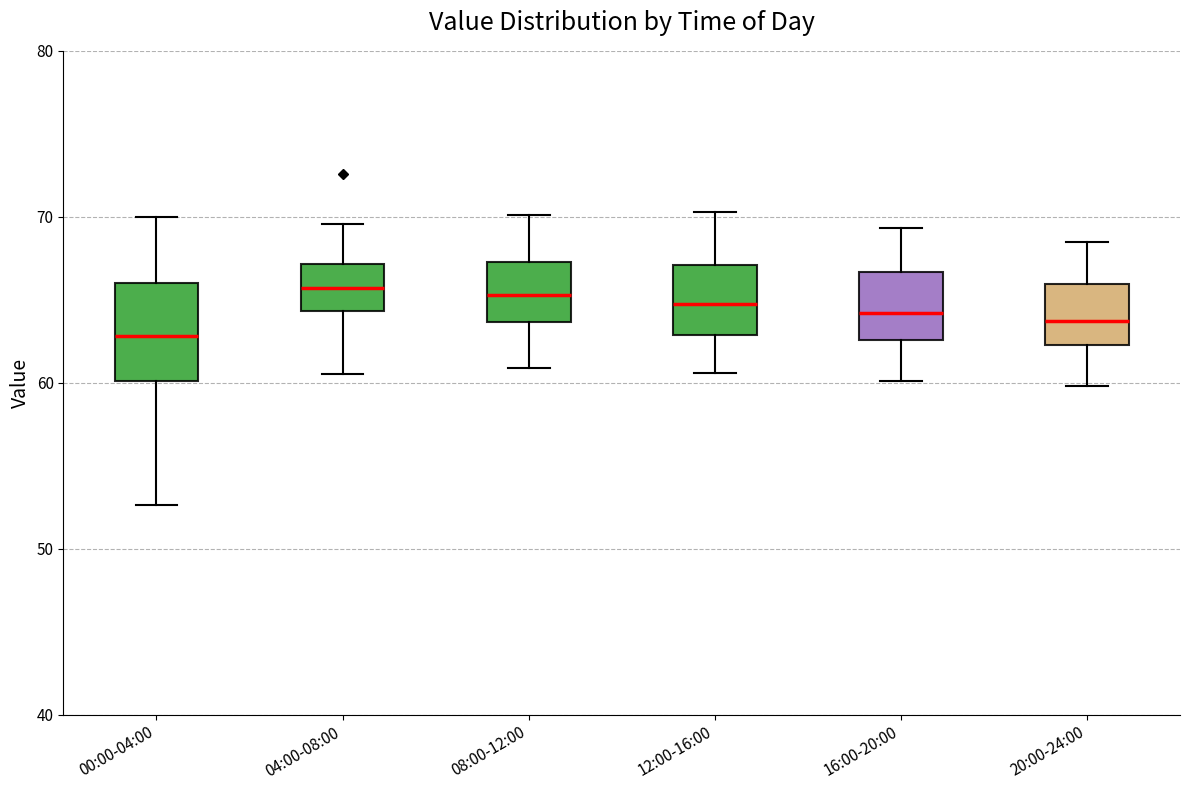

Which box is the tallest, from its lower edge to its upper edge?

00:00-04:00